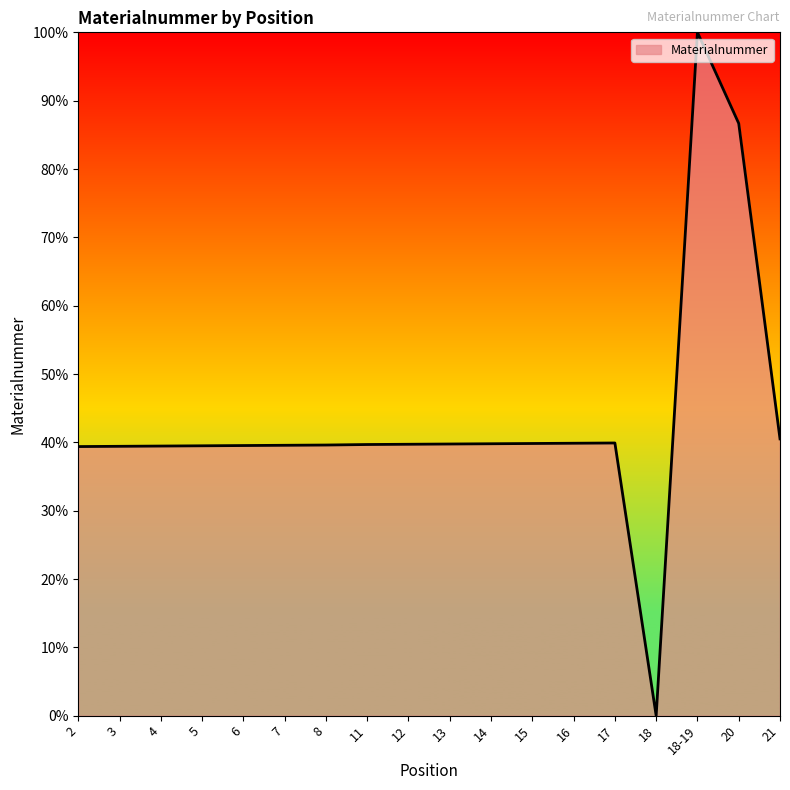

Read the value at 17.

39.9